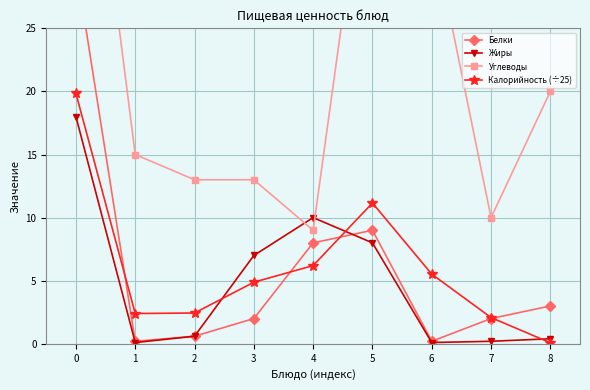

What is the spread (max minus min) of values at 0?

34.0